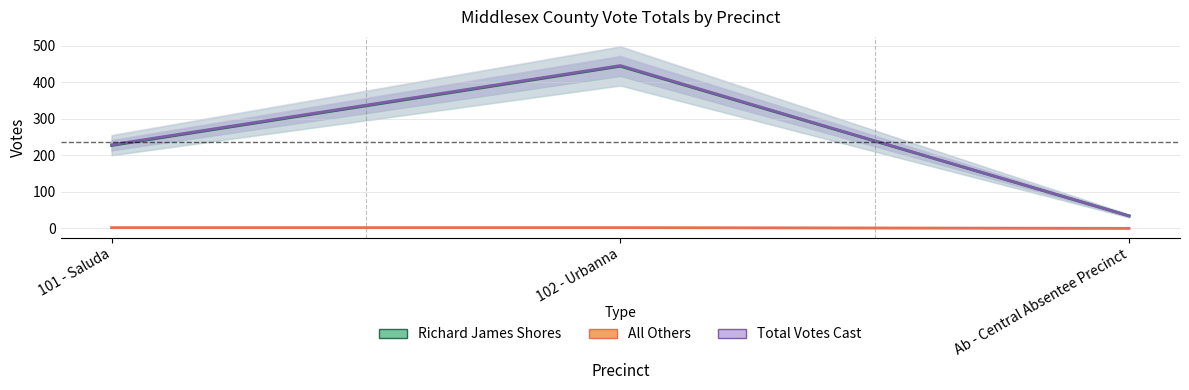

True or false: Richard James Shores has a value of 444 at 102 - Urbanna.

True